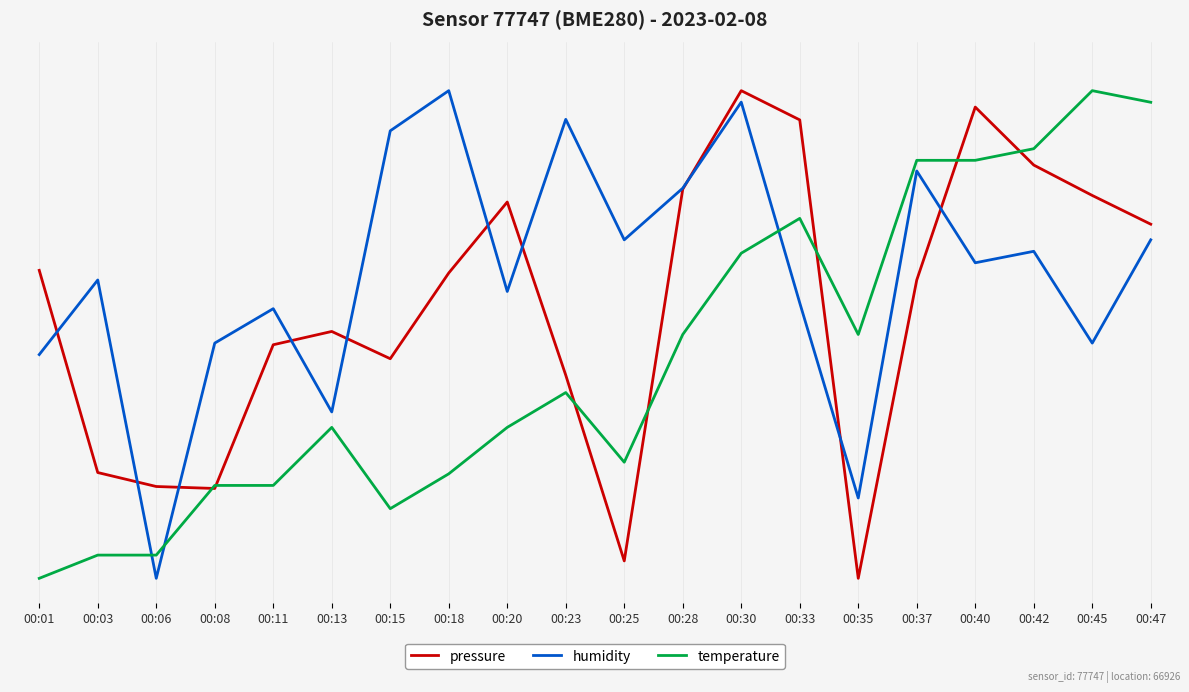

Rank the categories by humidity value from highest to lowest.

00:18, 00:30, 00:23, 00:15, 00:37, 00:28, 00:25, 00:47, 00:42, 00:40, 00:03, 00:20, 00:33, 00:11, 00:08, 00:45, 00:01, 00:13, 00:35, 00:06